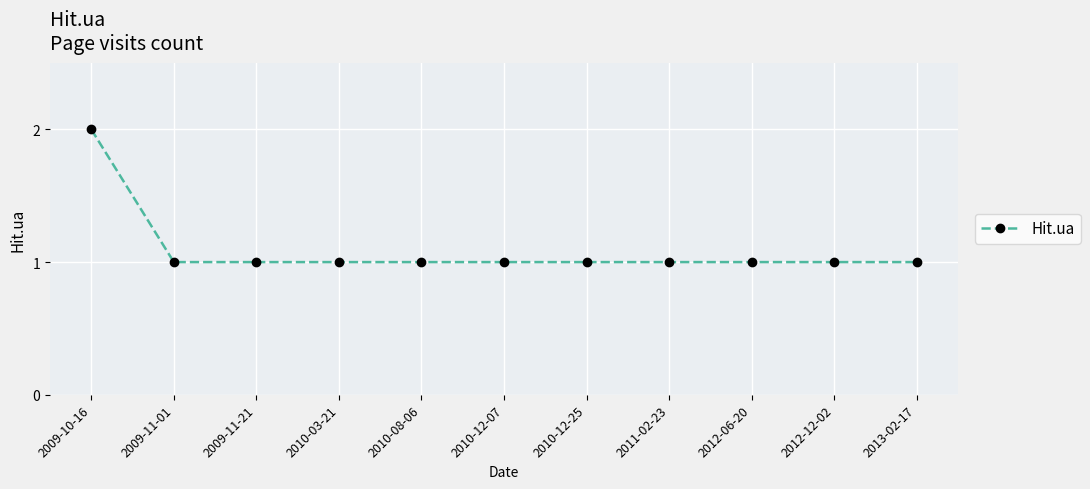

Reading left to right, list all the values displayed in this chart.

2009-10-16=2	2009-11-01=1	2009-11-21=1	2010-03-21=1	2010-08-06=1	2010-12-07=1	2010-12-25=1	2011-02-23=1	2012-06-20=1	2012-12-02=1	2013-02-17=1